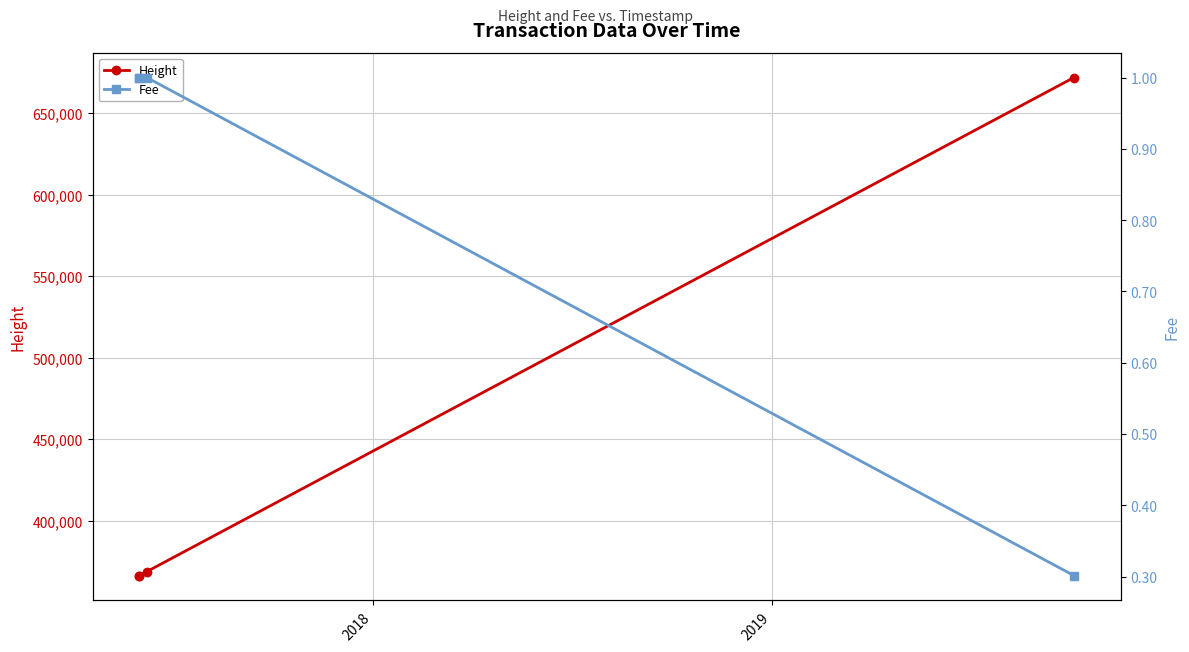

What is the minimum value for Height?

366327